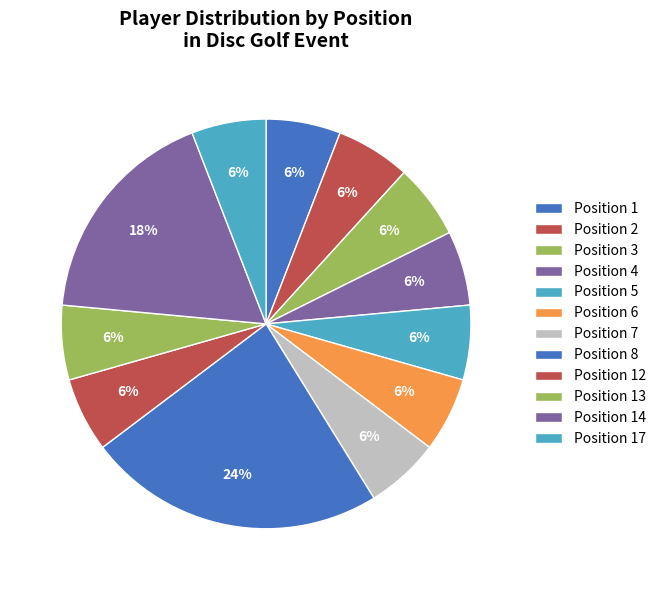

Count the number of slices in the pie.

12